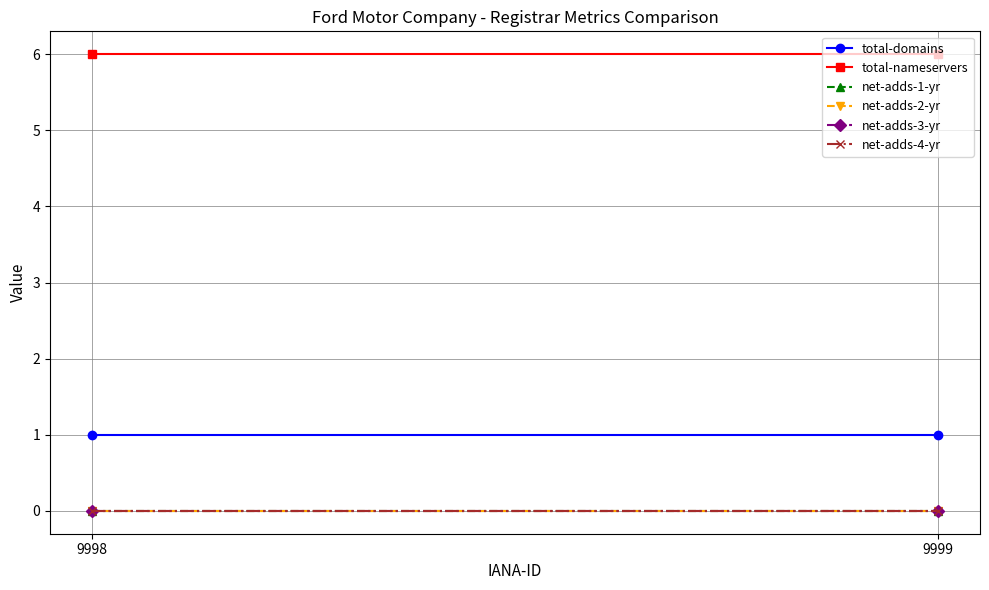

Reading left to right, extract all data points from this chart.

total-domains: 9998=1	9999=1
total-nameservers: 9998=6	9999=6
net-adds-1-yr: 9998=0	9999=0
net-adds-2-yr: 9998=0	9999=0
net-adds-3-yr: 9998=0	9999=0
net-adds-4-yr: 9998=0	9999=0